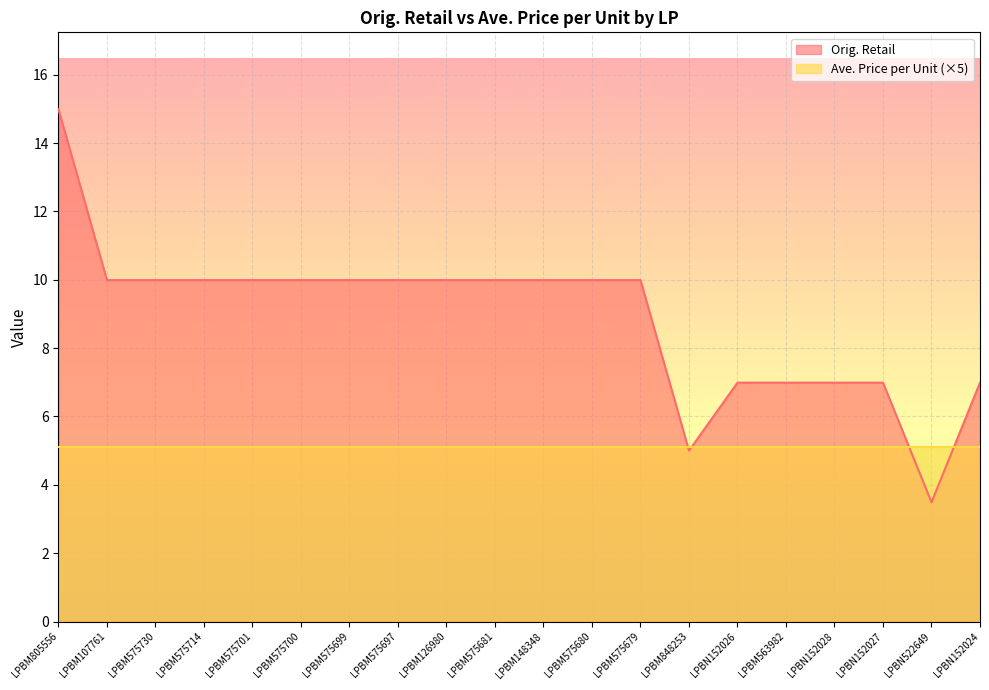

Which label corresponds to the smallest value in the chart?

LPBN522649